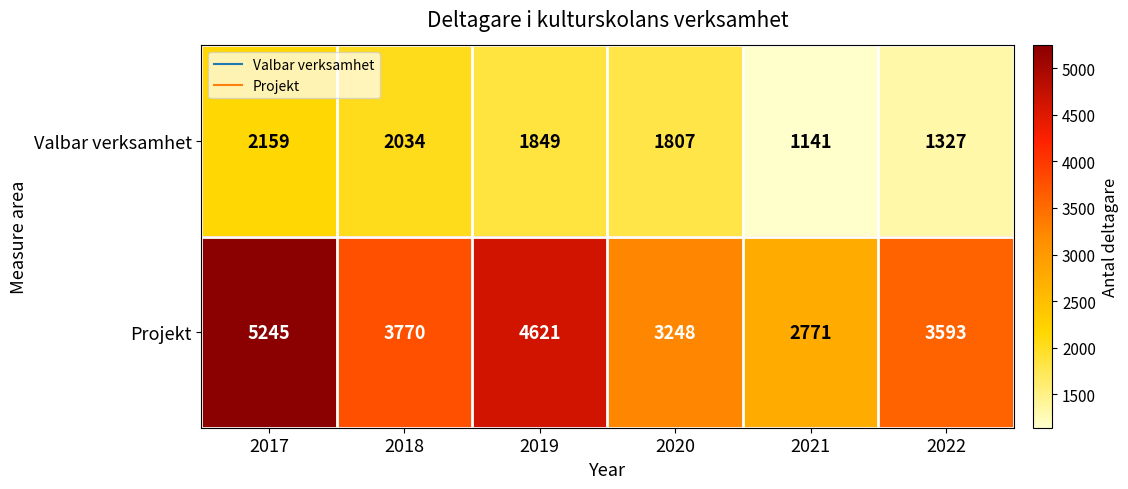

What is the sum of all Valbar verksamhet values?

10317